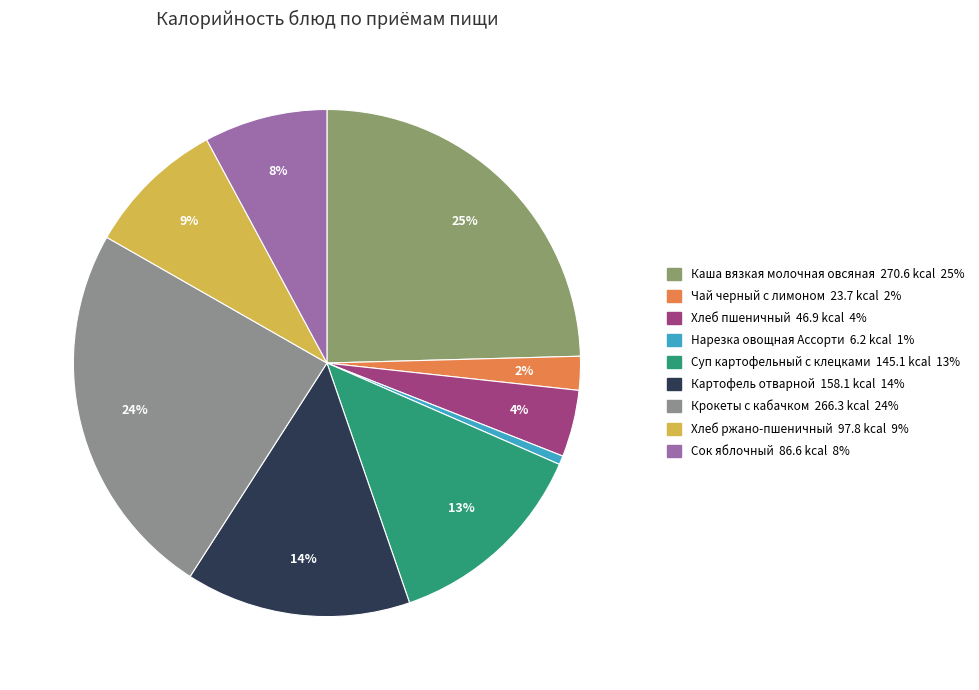

Does any single category account for the majority?

No